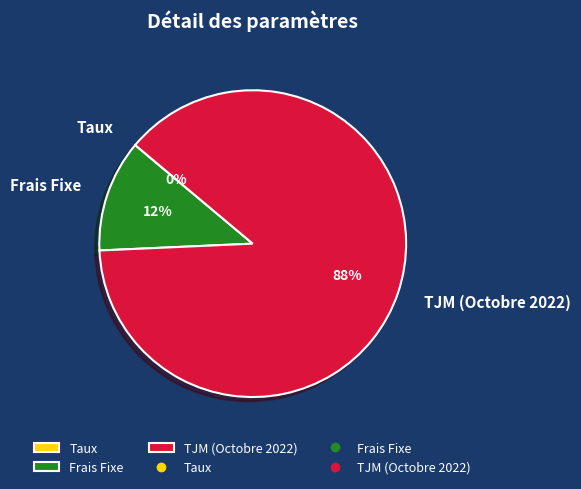

To the nearest percent, what is the combined percentage of Frais Fixe and TJM (Octobre 2022)?

100%